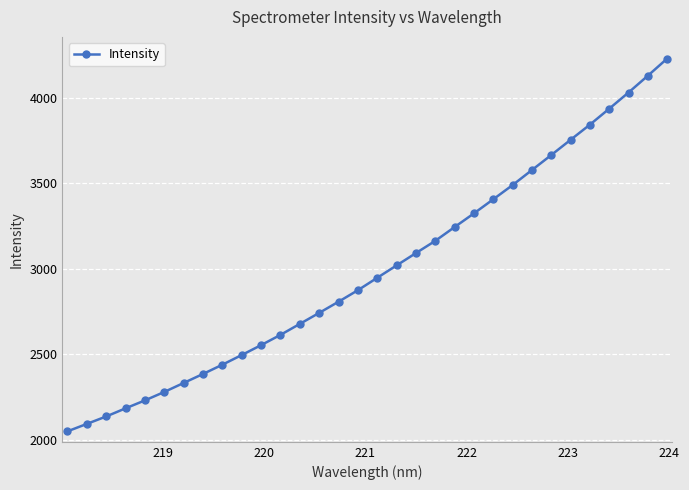

What is the average value?

2991.5